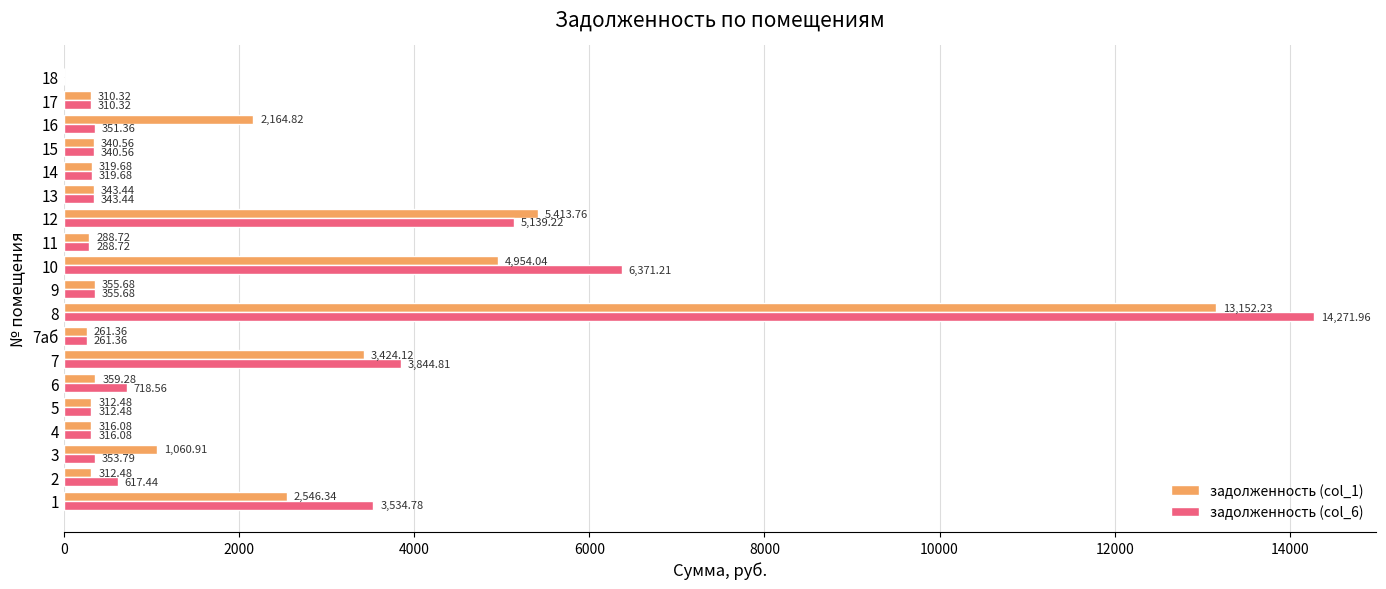

How many data points does each series have?

19